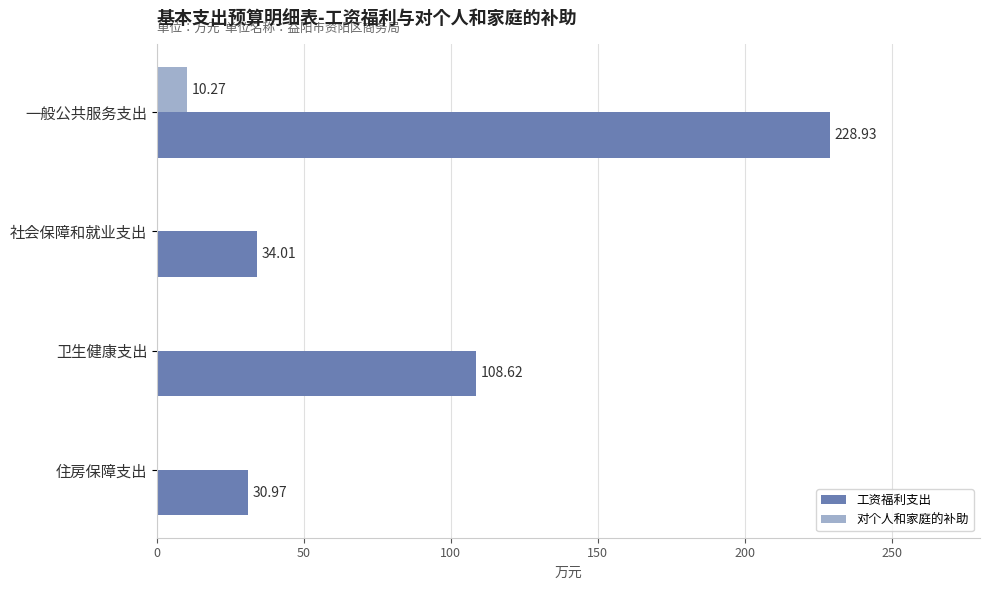

What is the sum of all 对个人和家庭的补助 values?

10.3